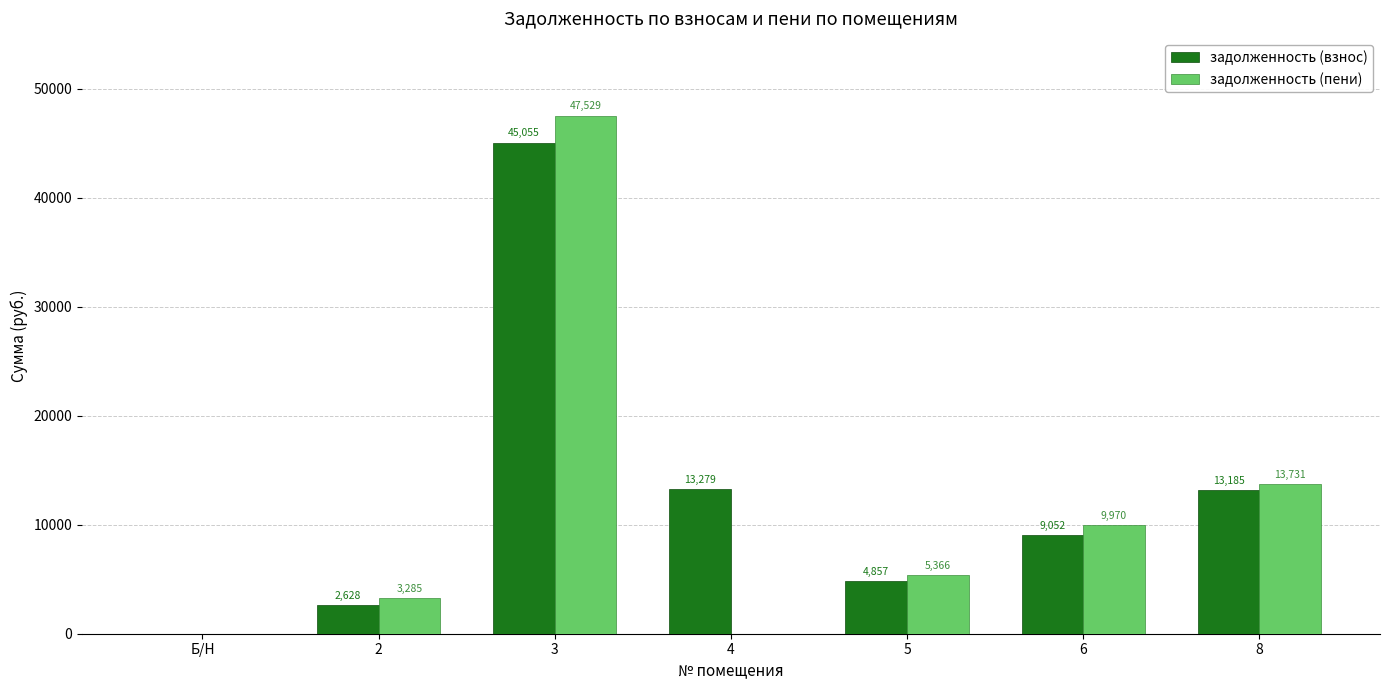

Which series changed the most between 4 and 6?

задолженность (пени)